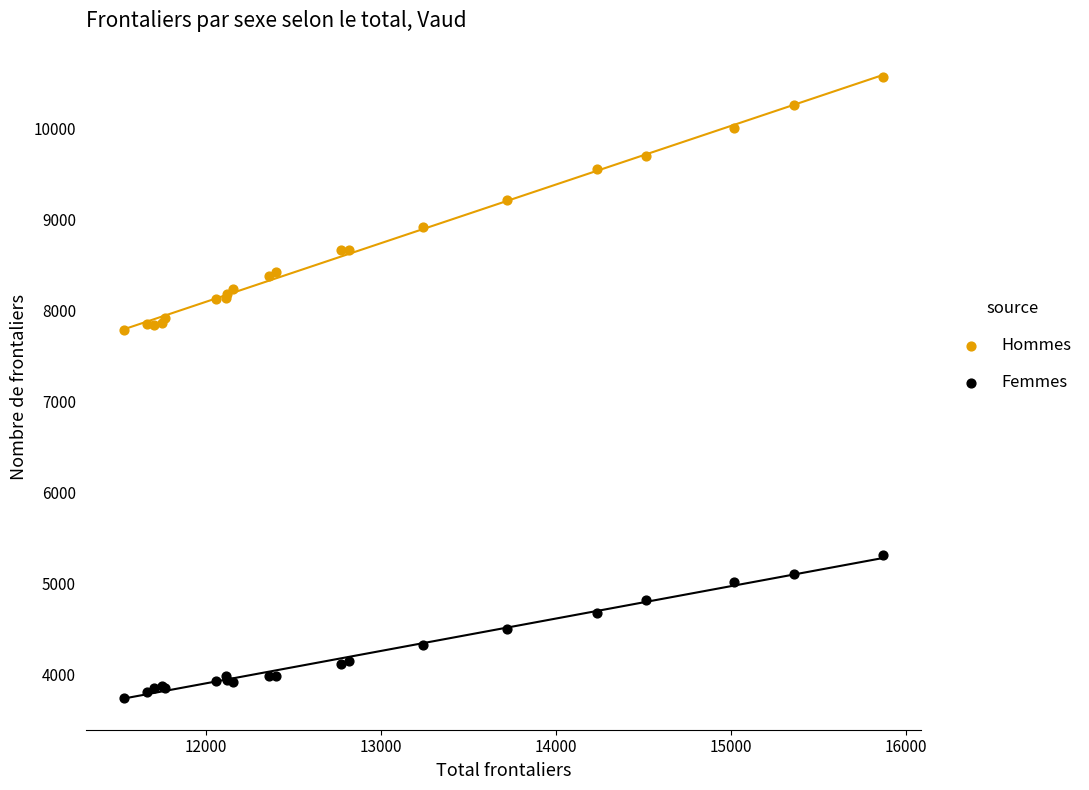

What are all the series names shown in the legend?

Hommes, Femmes